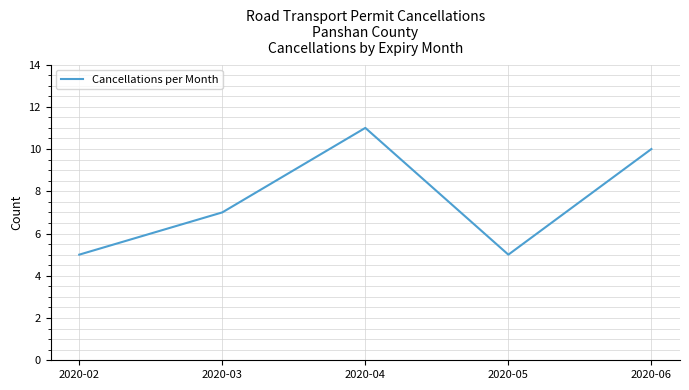

Reading left to right, transcribe all the data shown in this chart.

2020-02=5	2020-03=7	2020-04=11	2020-05=5	2020-06=10